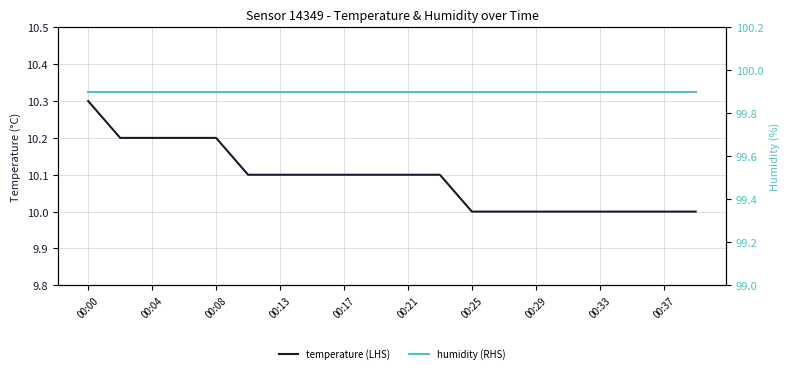

What is the greatest value displayed?

99.9